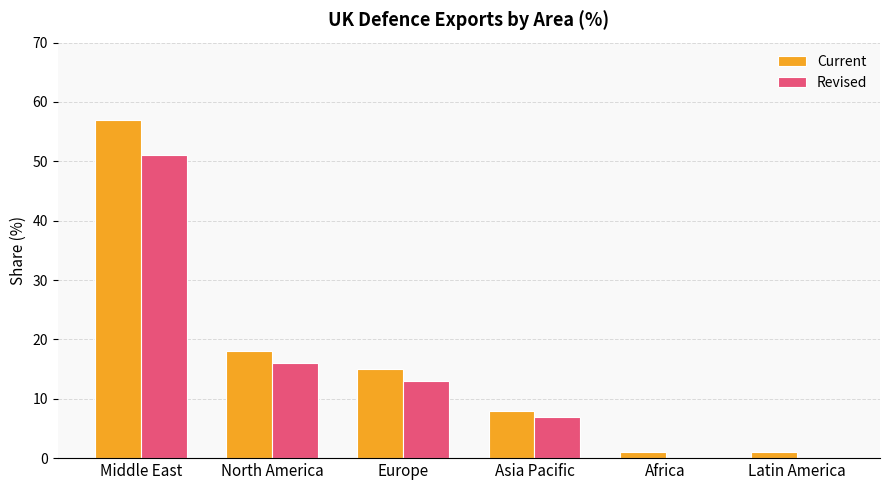

Which category has the highest value in the Revised series?

Middle East